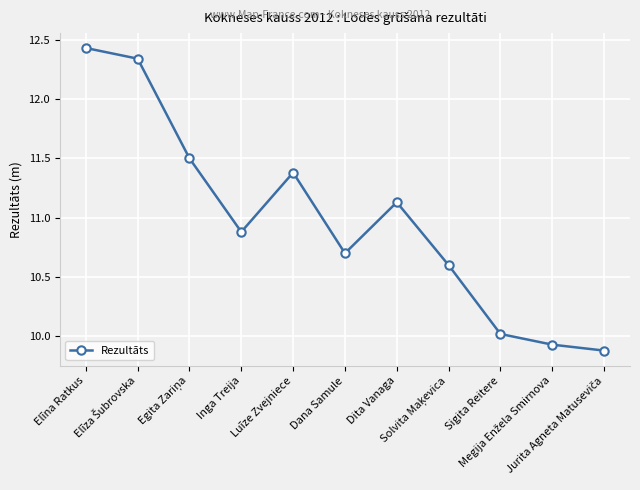

How many interior local valleys (lower than both neighbors) does the data have?

2